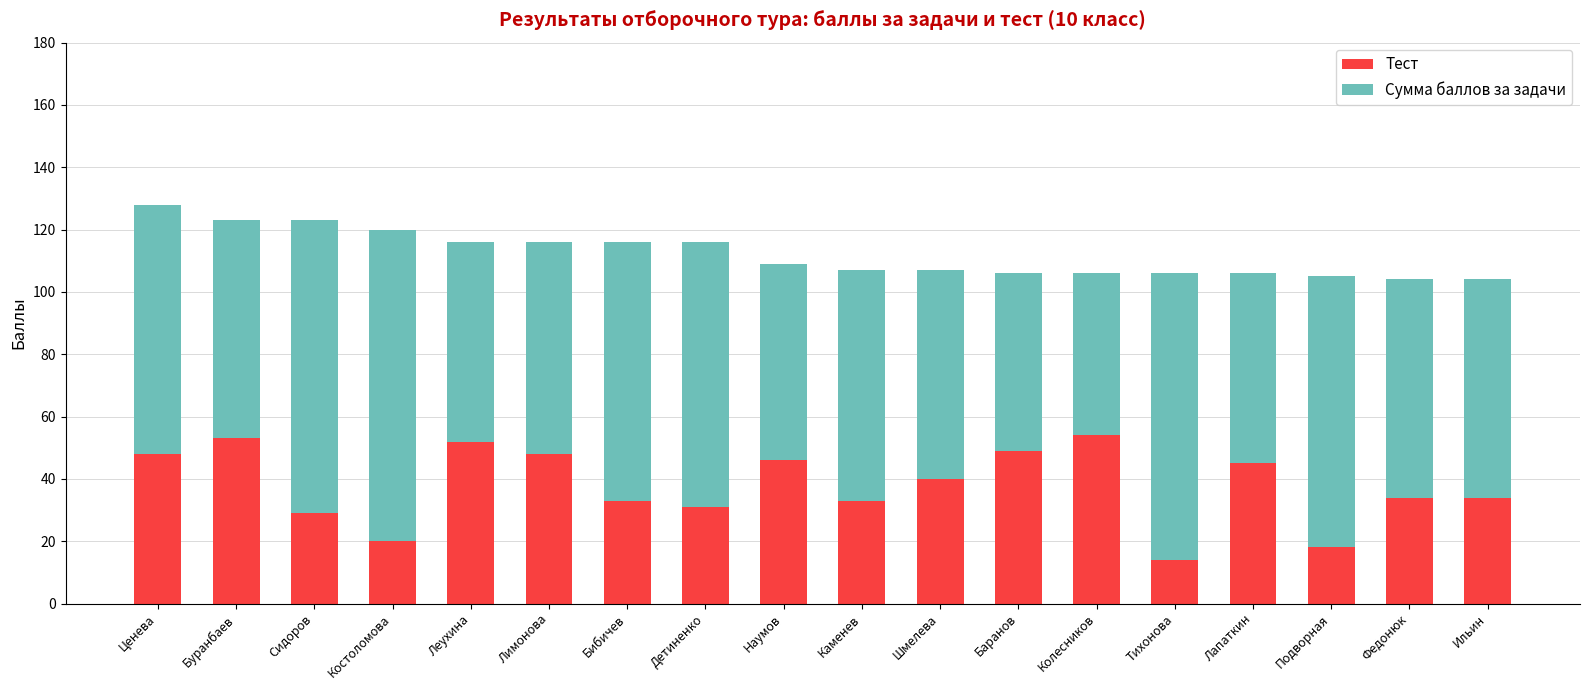

Are the bars grouped side by side (vs. stacked)?

No